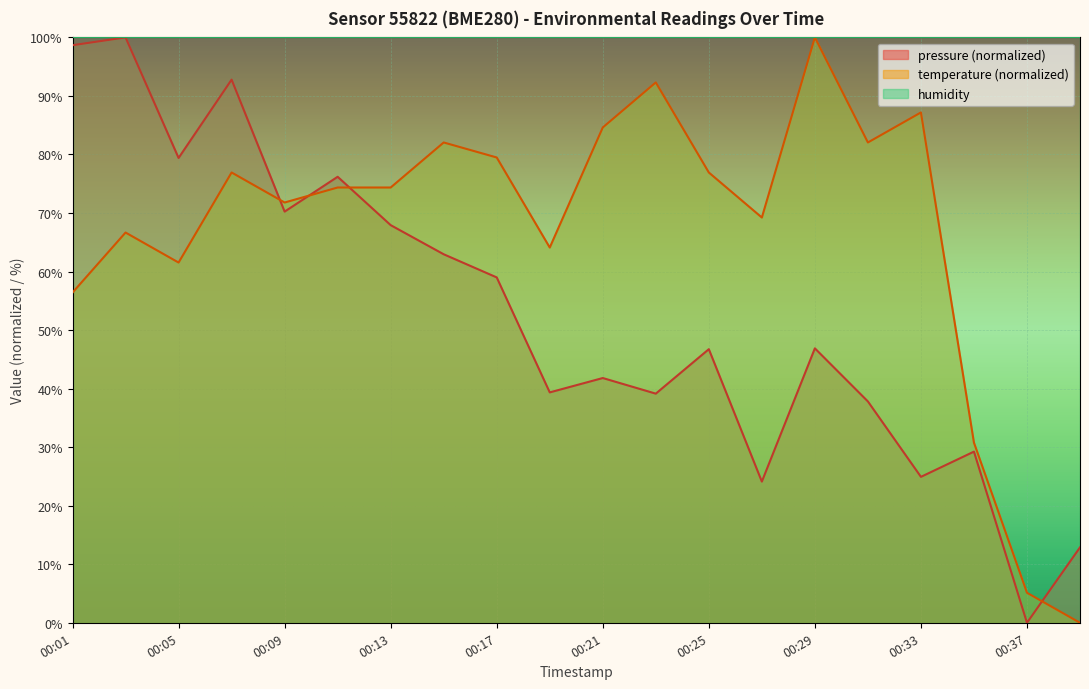

Rank the series by their maximum value, from highest to lowest.

pressure, temperature